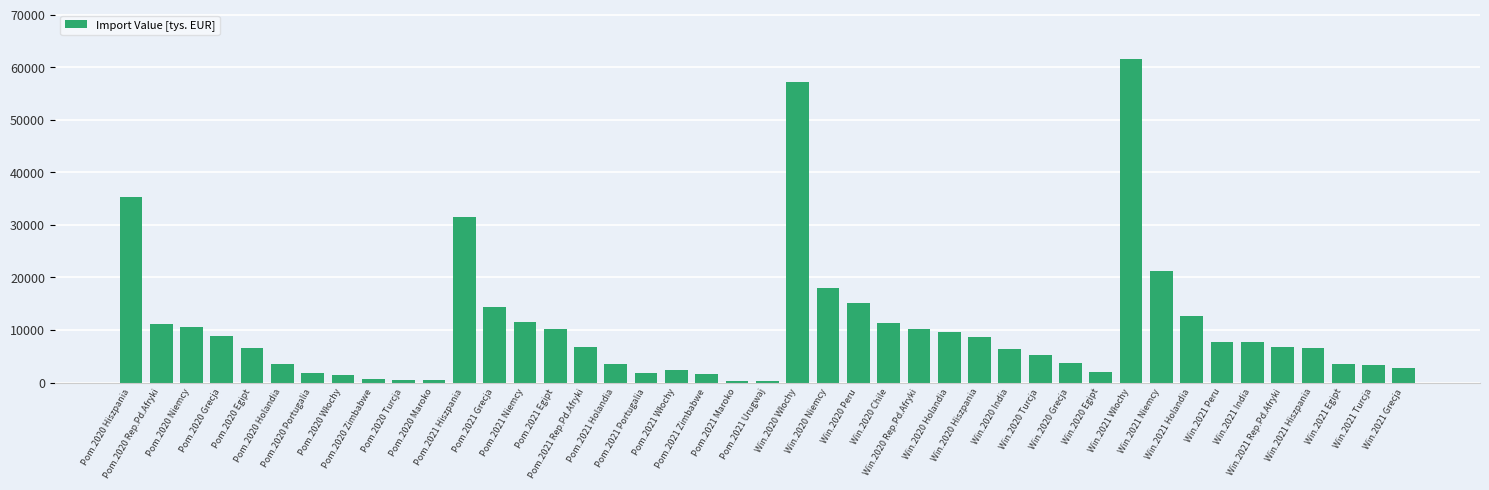

How many bars are there in total?

43